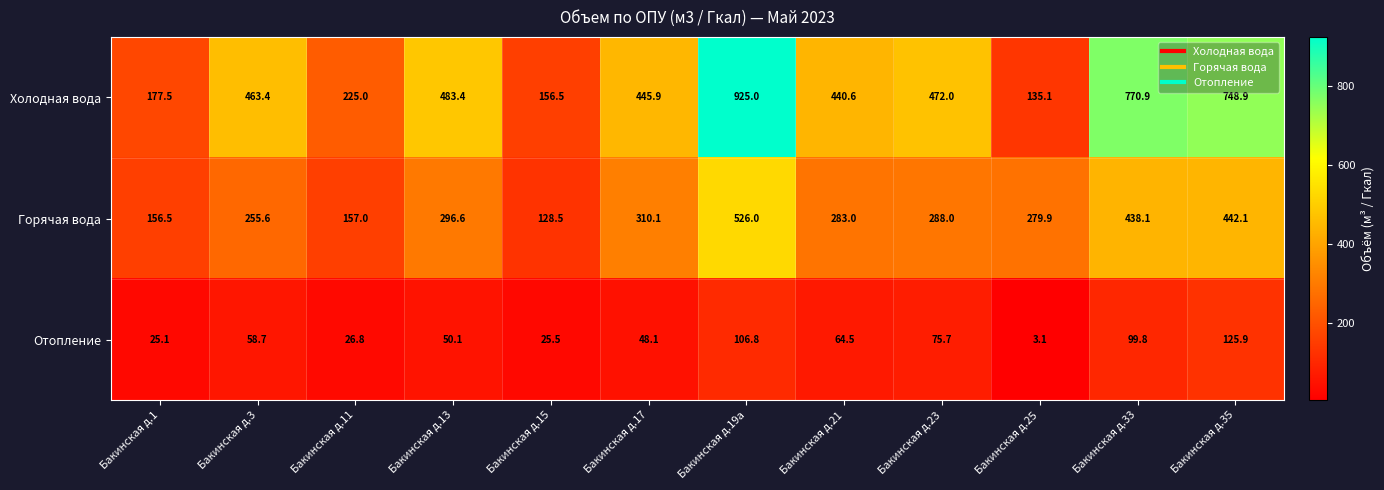

What is the spread (max minus min) of values at Бакинская д.15?

131.0